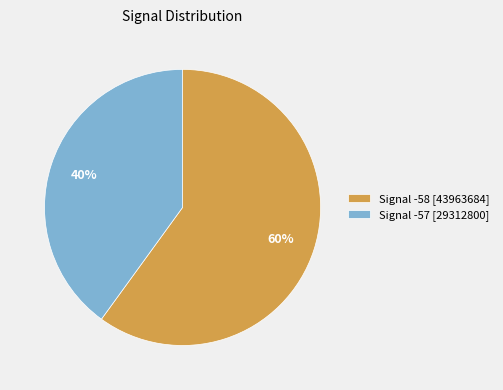

Which slice is the smallest?

Signal -57 [29312800]